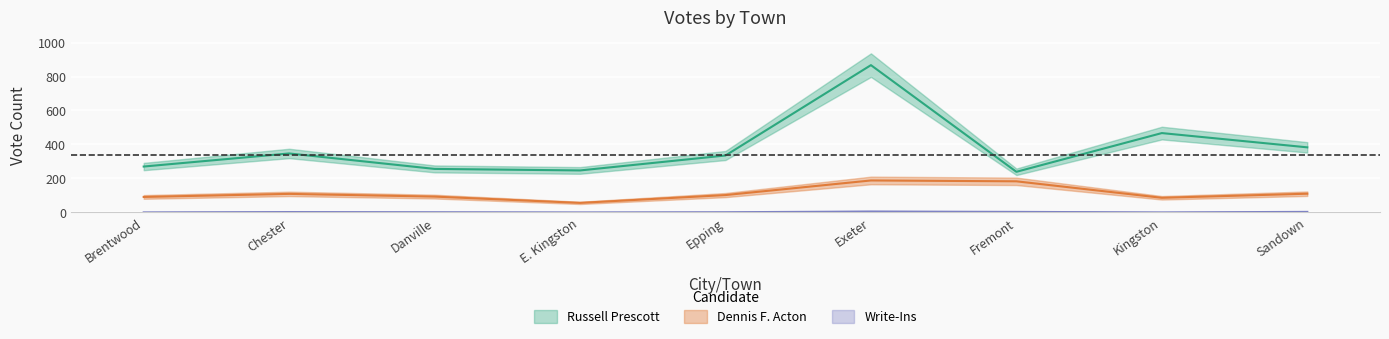

How many interior local peaks does the Dennis F. Acton series have?

2